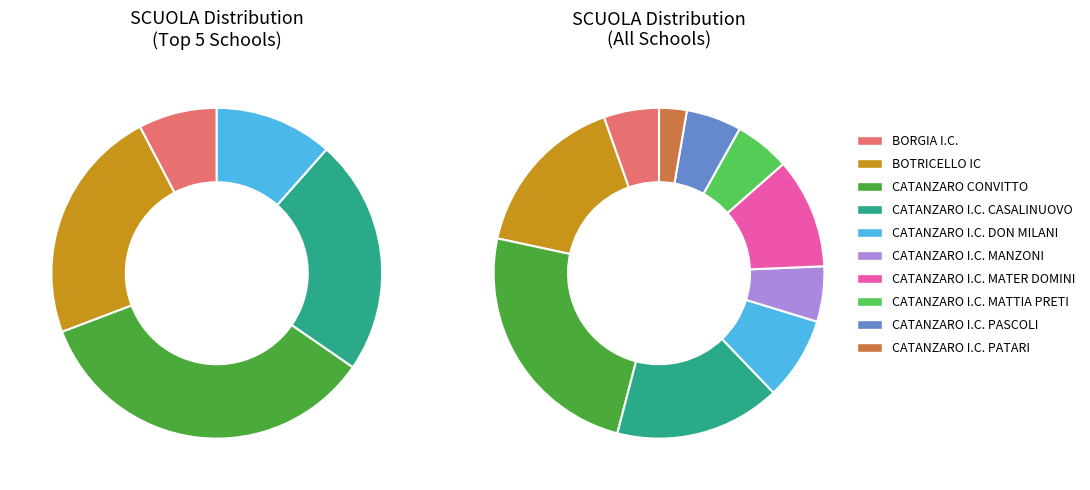

Between 9 and 1, which is larger?

1